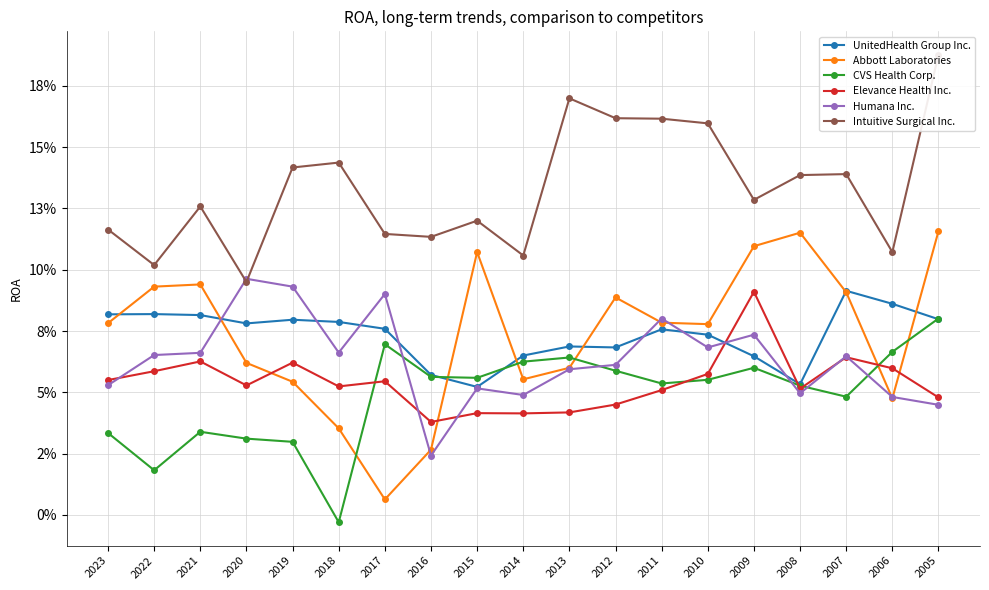

Where do CVS Health Corp. and Abbott Laboratories first cross each other?

2018 and 2017